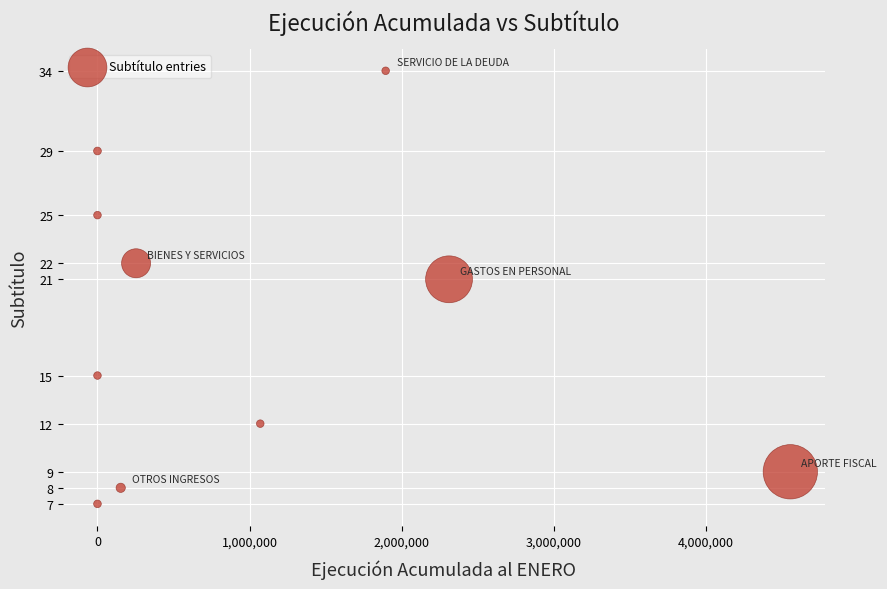

What Y value in the scatter plot is closest to 20?

21